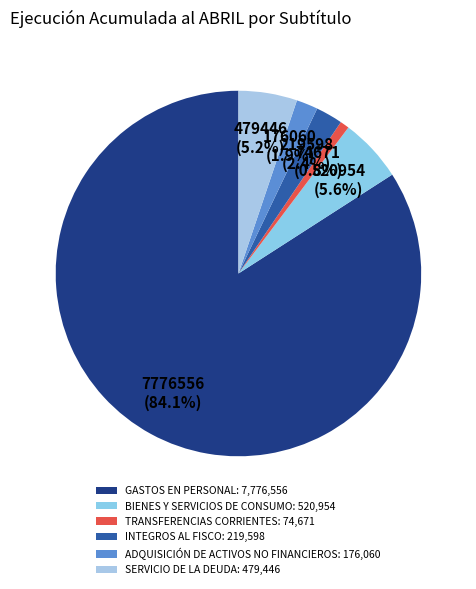

What percentage is the BIENES Y SERVICIOS DE CONSUMO slice, to the nearest percent?

6%